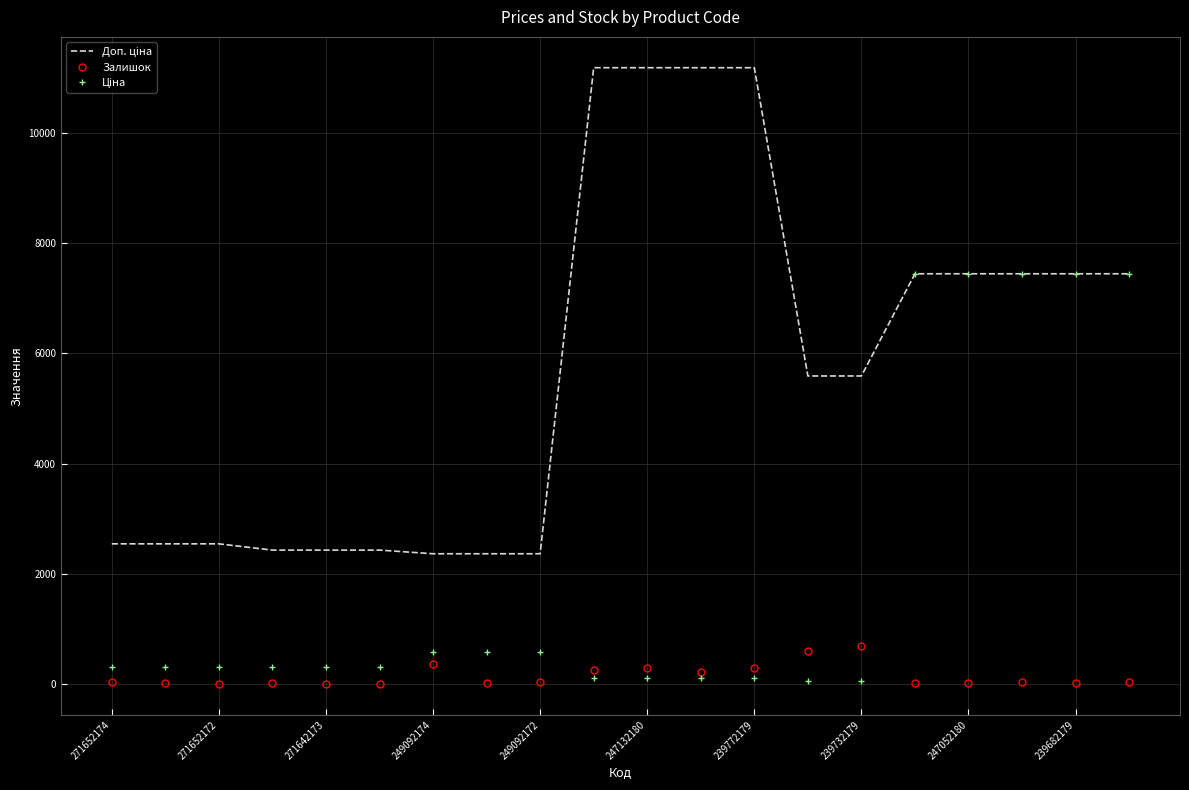

What is the maximum value for Залишок?

702.0